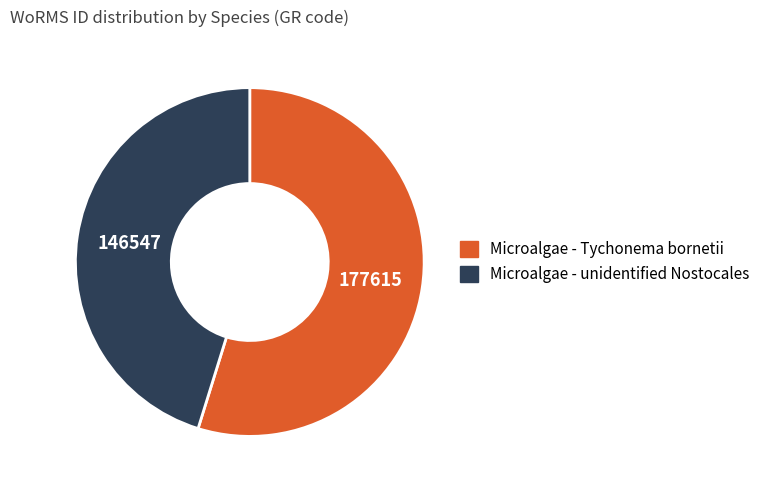

Which has a higher value, Microalgae - unidentified Nostocales or Microalgae - Tychonema bornetii?

Microalgae - Tychonema bornetii